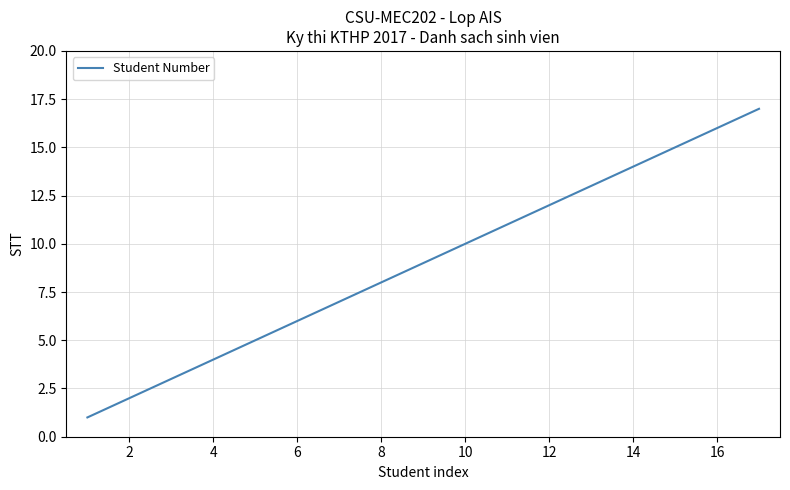

What is the greatest value displayed?

17